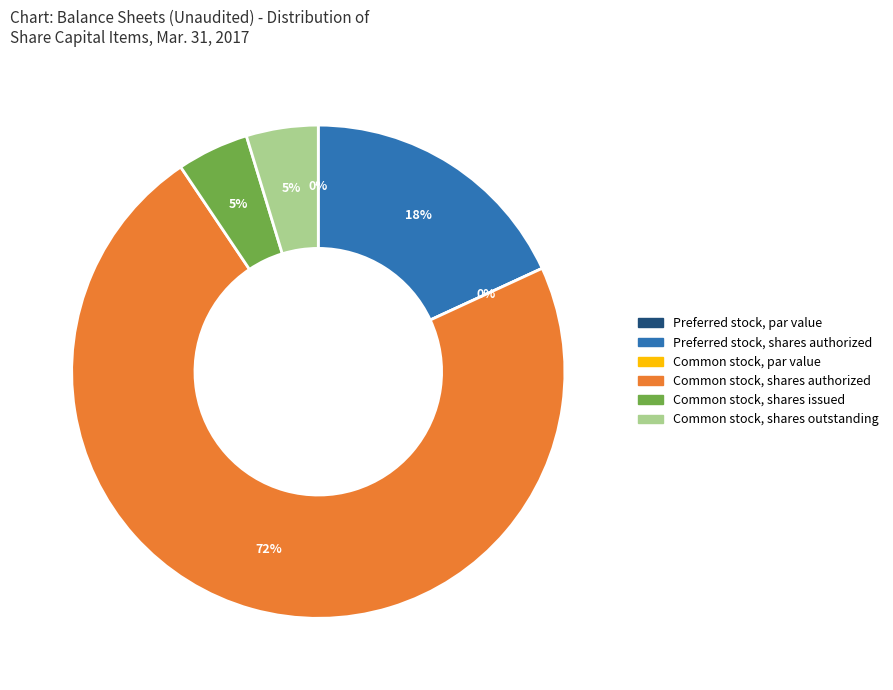

To the nearest percent, what percentage of the pie is Common stock, shares authorized?

72%